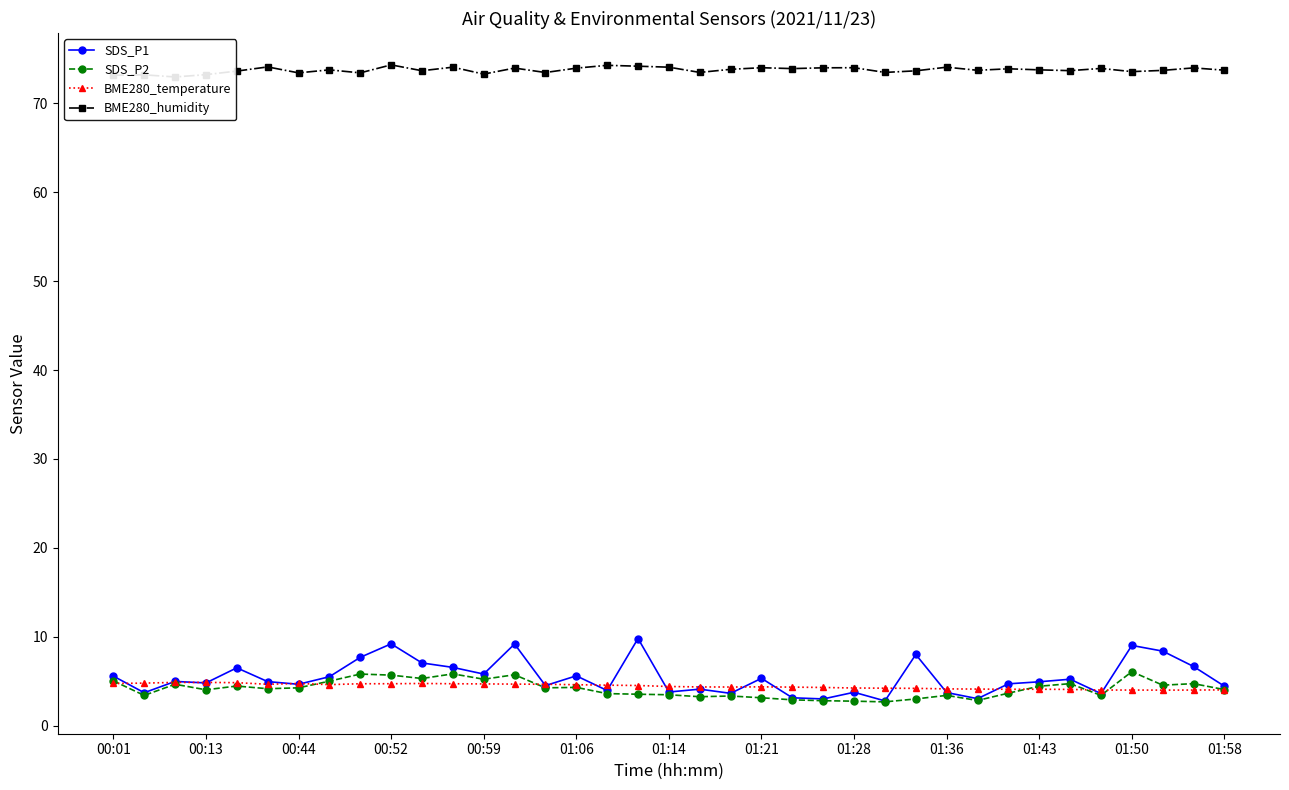

At which label does SDS_P1 first exceed 4?

00:01